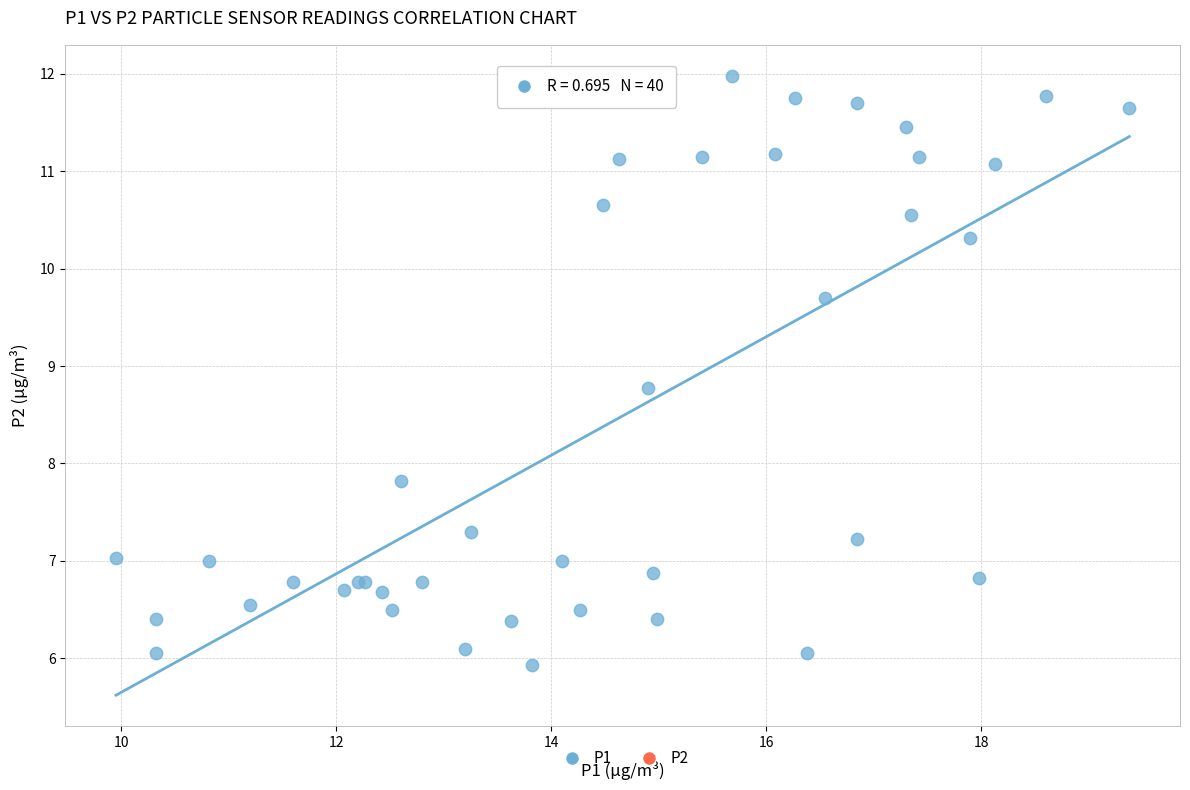

What Y value in the scatter plot is closest to 8?

7.8